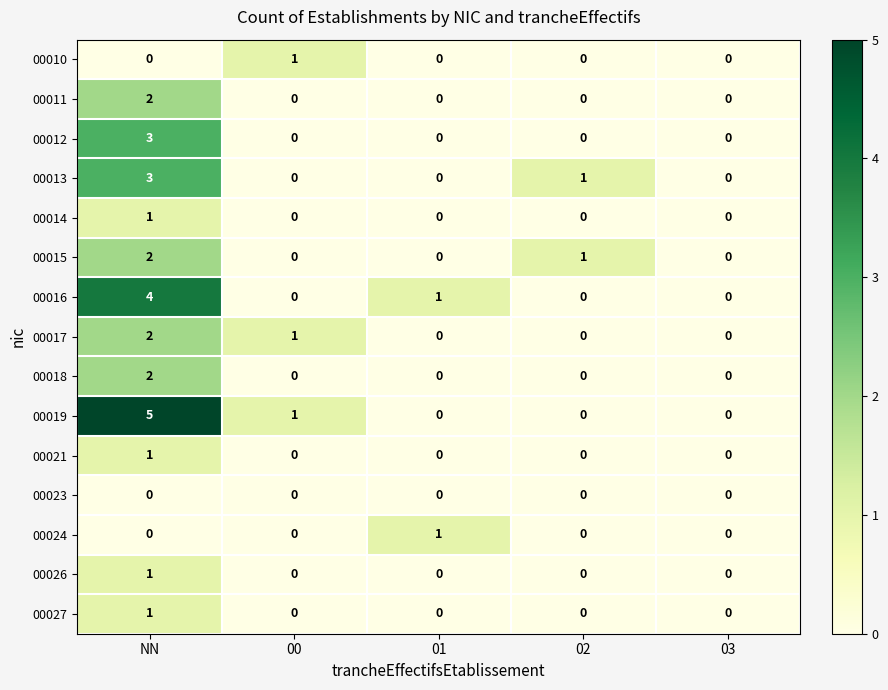

At which category is the sum across all series the highest?

NN